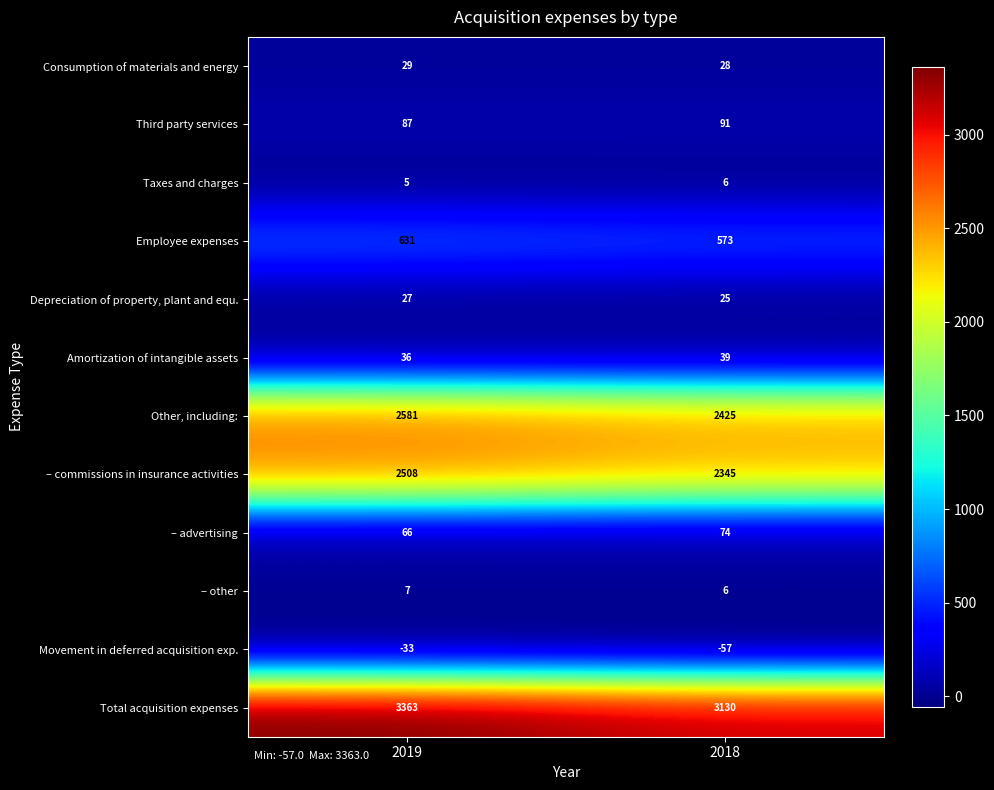

Reading right to left, extract all data points from this chart.

Consumption of materials and energy: 28	29
Third party services: 91	87
Taxes and charges: 6	5
Employee expenses: 573	631
Depreciation of property, plant and equ.: 25	27
Amortization of intangible assets: 39	36
Other, including:: 2425	2581
– commissions in insurance activities: 2345	2508
– advertising: 74	66
– other: 6	7
Movement in deferred acquisition exp.: -57	-33
Total acquisition expenses: 3130	3363